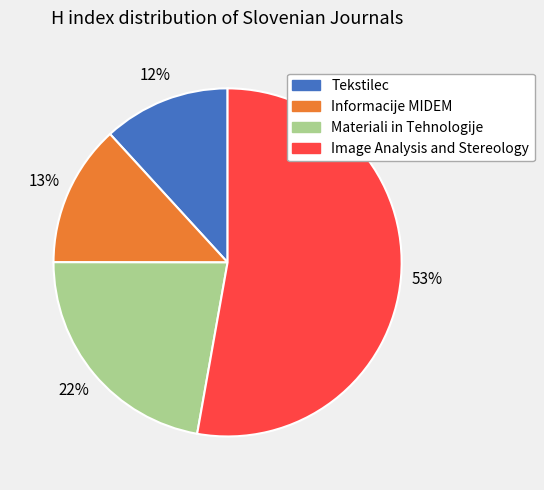

Does Materiali in Tehnologije represent more than half of the total?

No